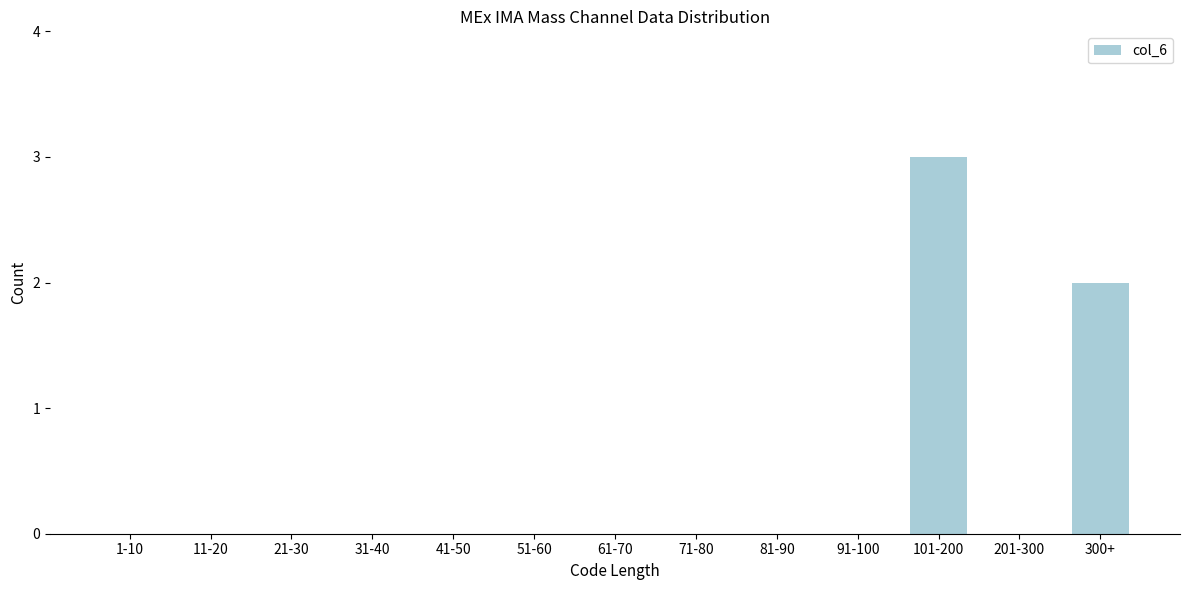

Reading left to right, extract all data points from this chart.

1-10=0	11-20=0	21-30=0	31-40=0	41-50=0	51-60=0	61-70=0	71-80=0	81-90=0	91-100=0	101-200=3	201-300=0	300+=2